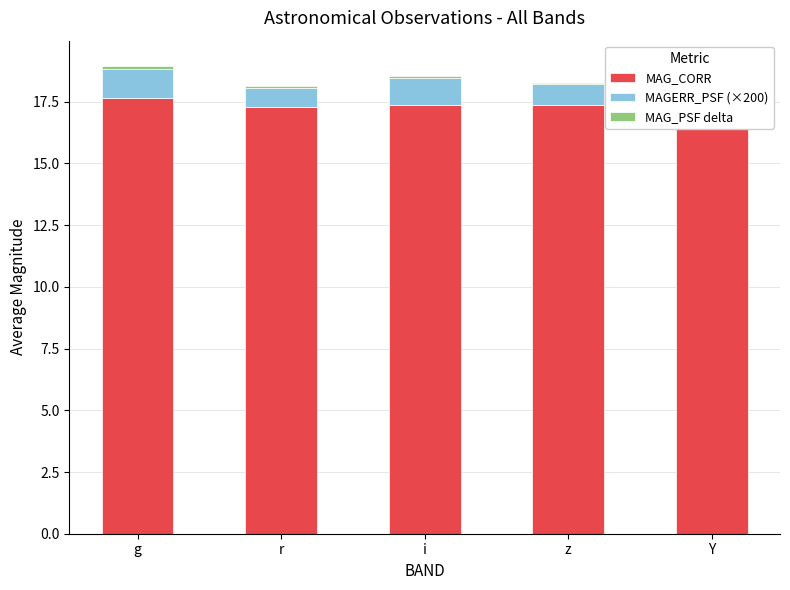

What is the spread (max minus min) of values at Y?

17.2